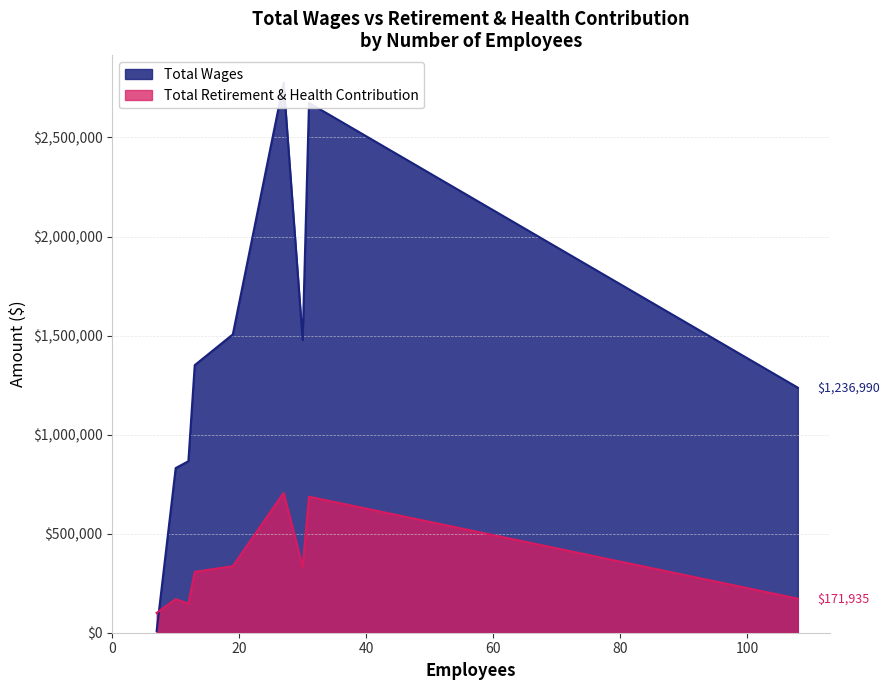

True or false: Total Wages and Total Retirement & Health Contribution cross at least once.

True